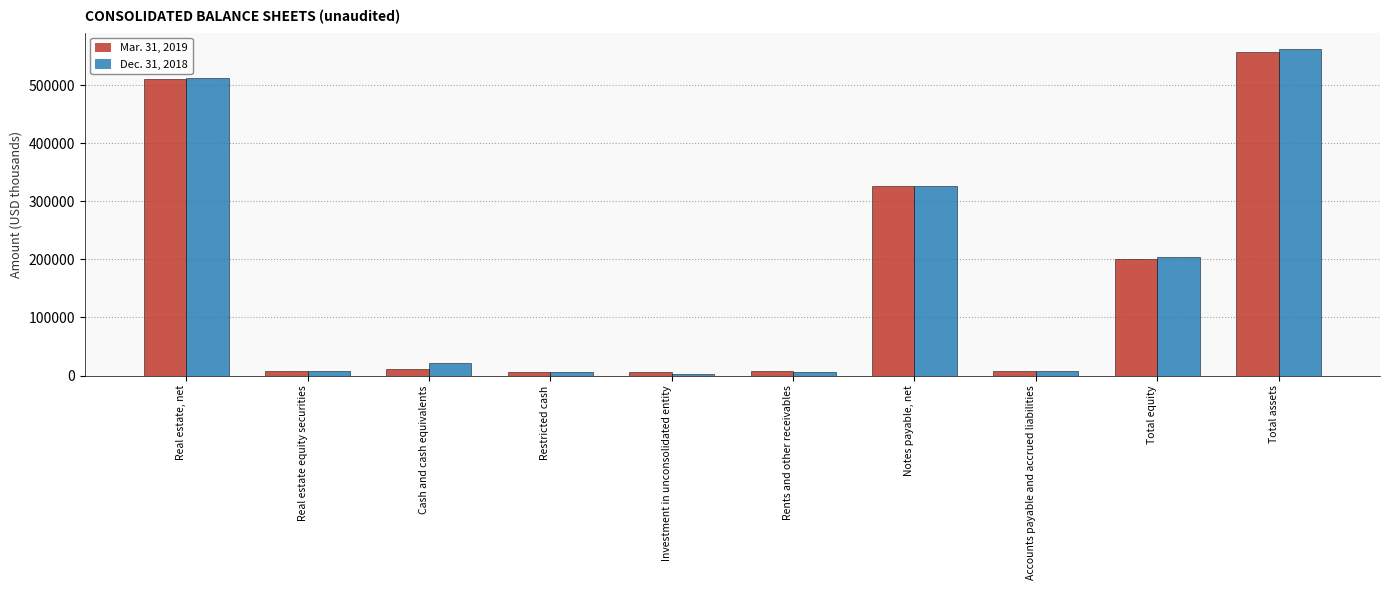

How many groups of bars are there?

10